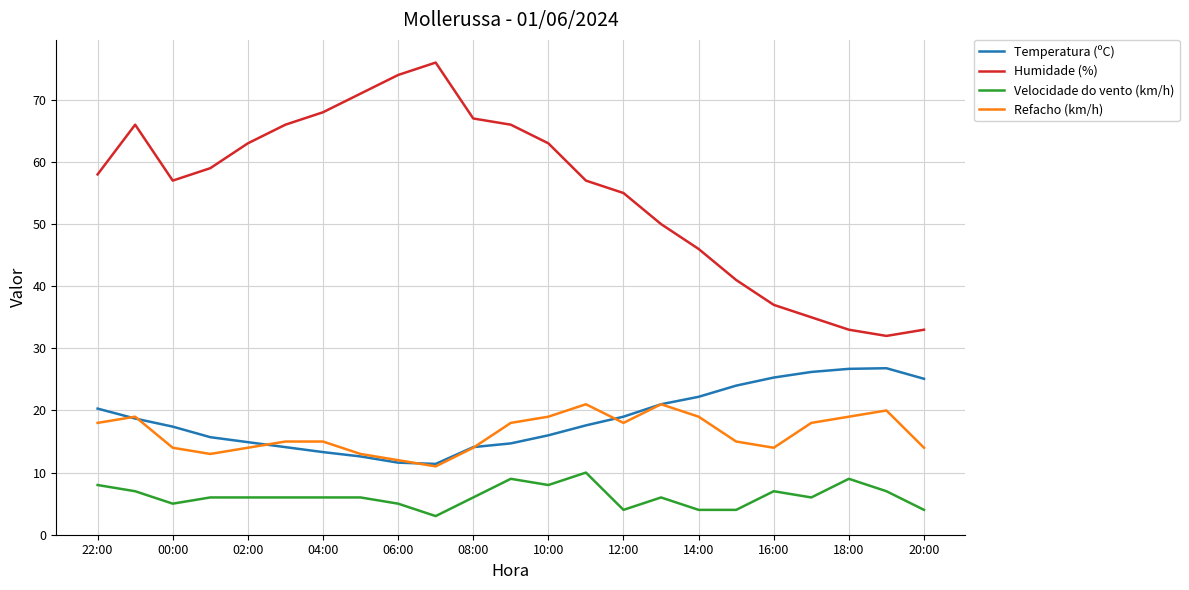

What is the maximum value shown in the chart?

76.0